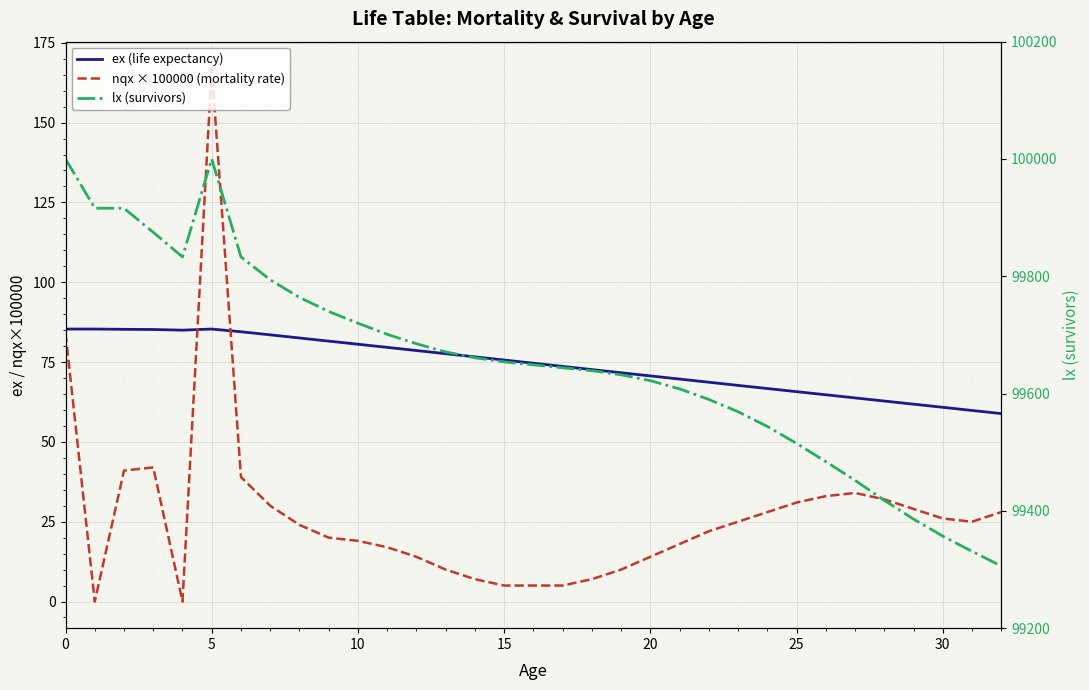

What is the difference between the nqx × 100000 (mortality rate) values at 20 and 9?

6.0